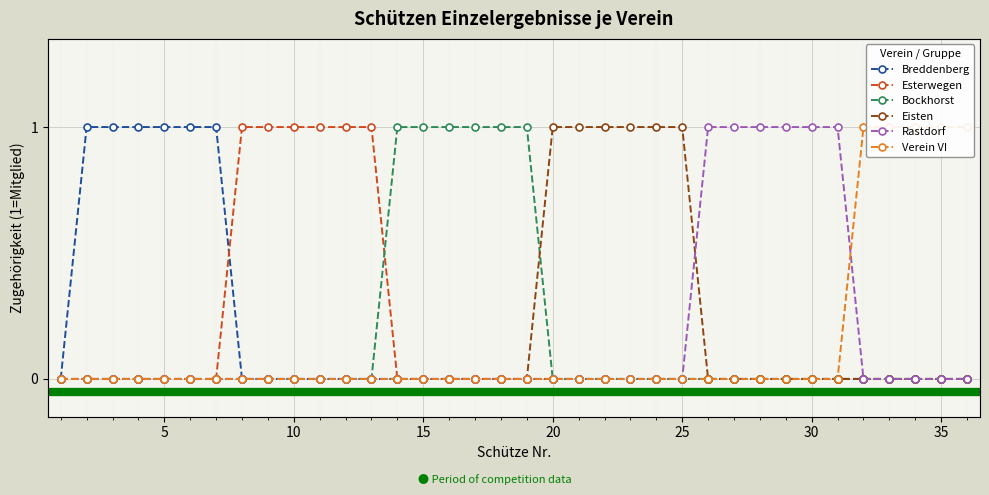

What are all the series names shown in the legend?

Breddenberg, Esterwegen, Bockhorst, Eisten, Rastdorf, Verein VI